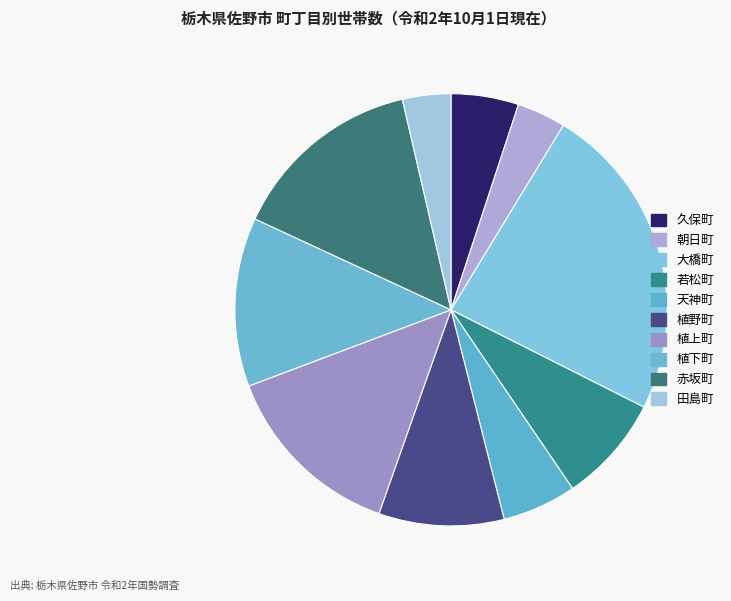

To the nearest percent, what is the average slice percentage?

10%